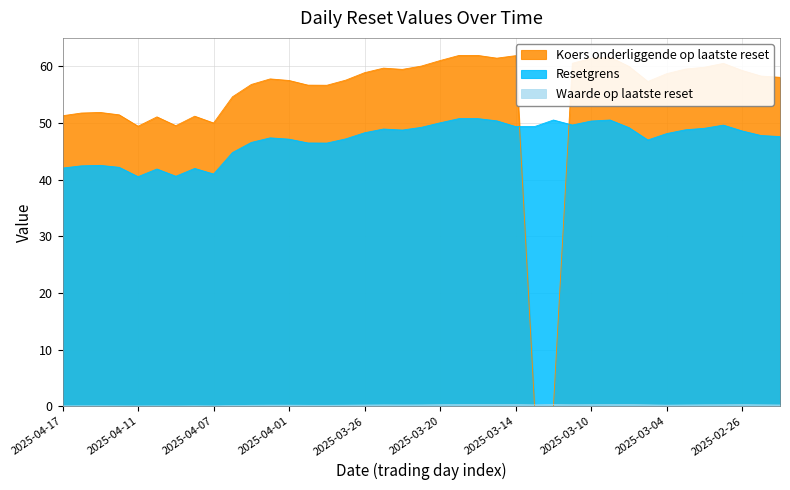

What is the total value across all series at 2025-02-27?

110.4